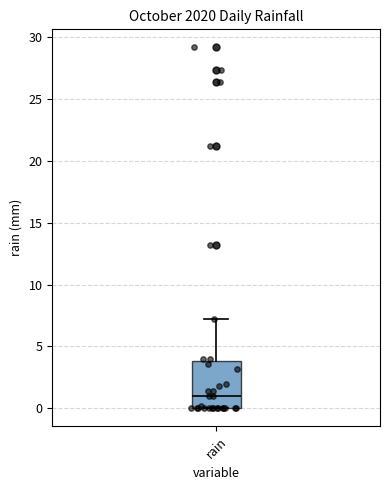

Where does the upper whisker of the box for rain end on the y-axis? The values are not printed on the chart, so give them approximately, as read against the axis.

7